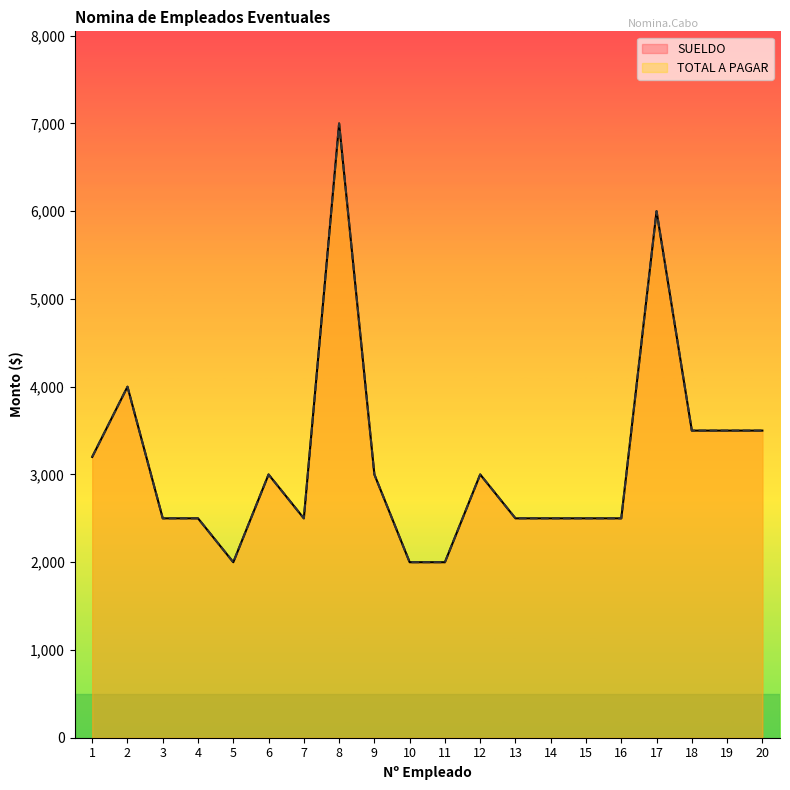

How many data points does each series have?

20